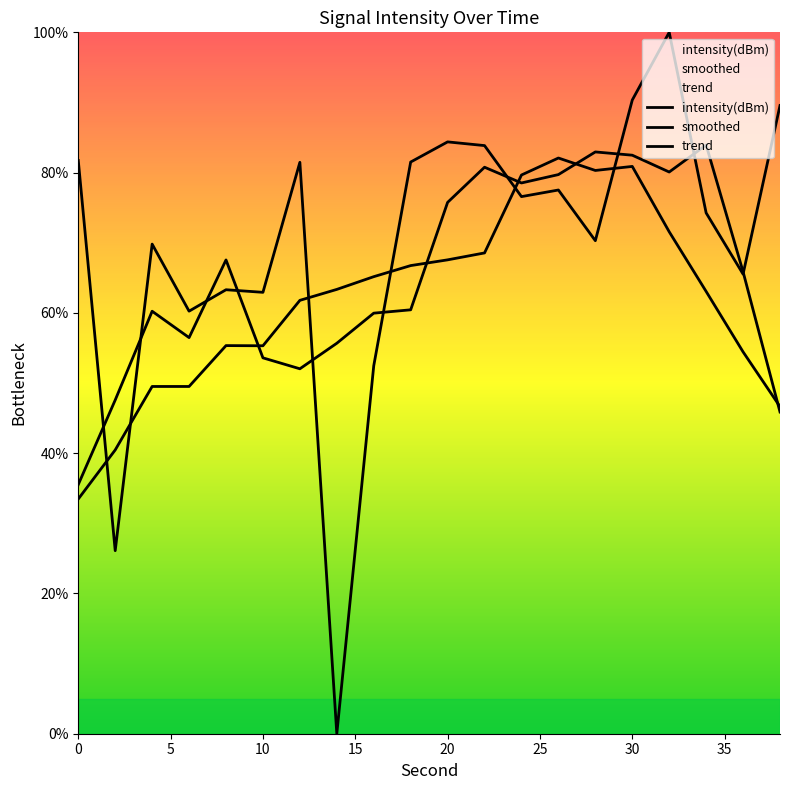

At which label does smoothed first exceed 65?

20